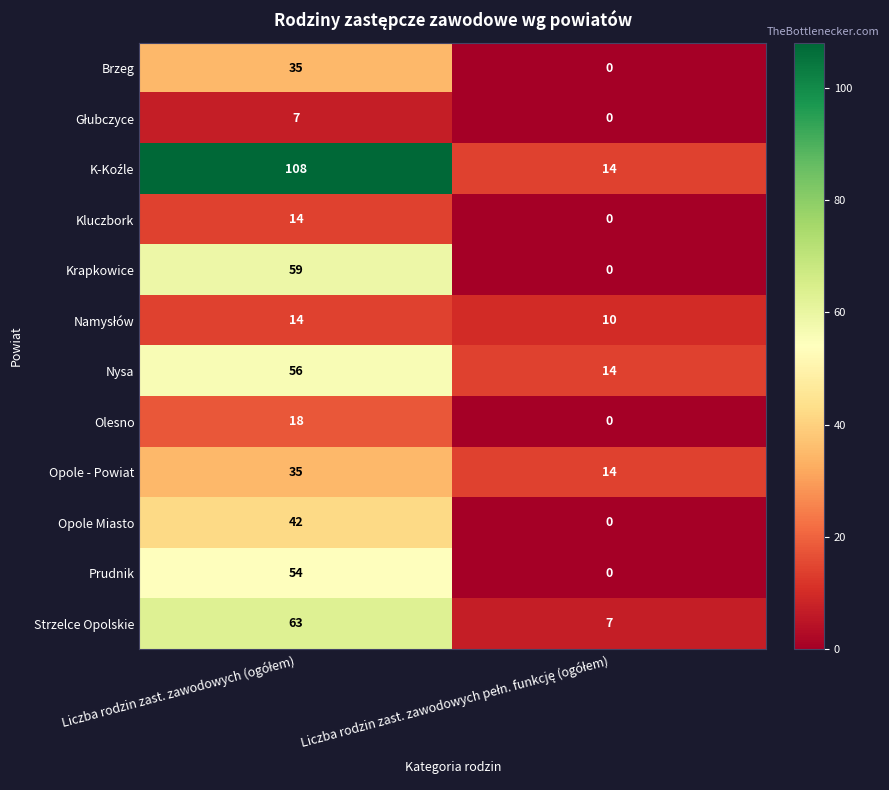

What is the highest value of the Olesno series?

18